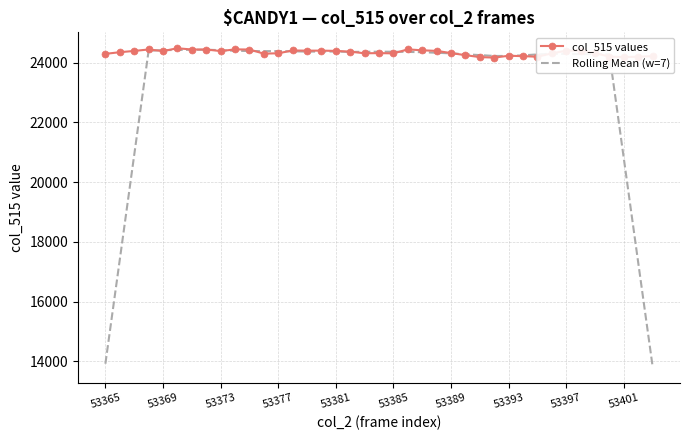

What is the minimum value for Rolling Mean (w=7)?

13827.3